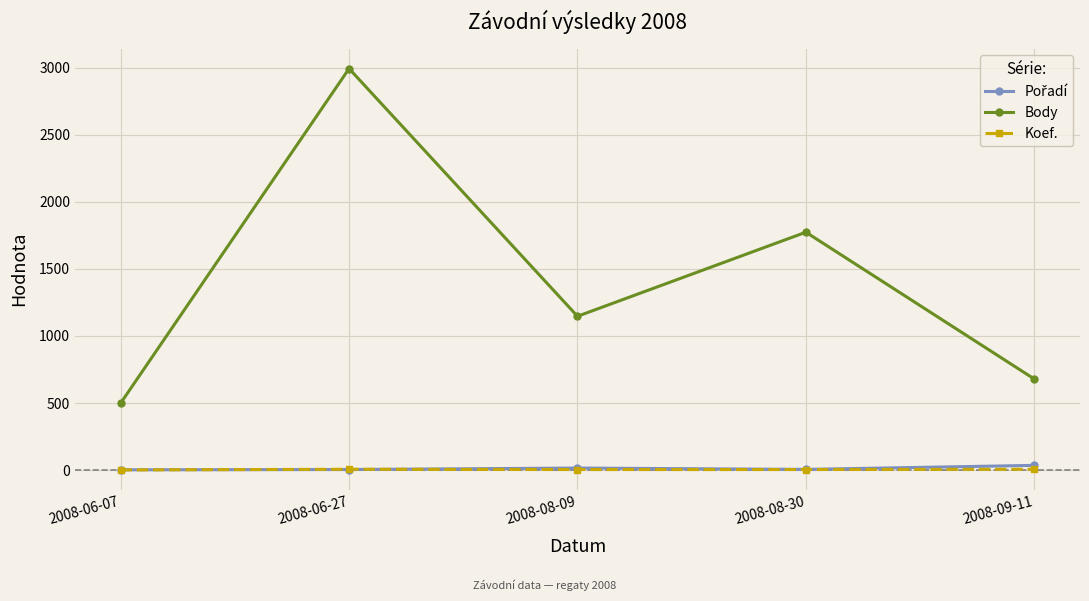

Between 2008-06-27 and 2008-09-11, which series saw the biggest shift?

Body